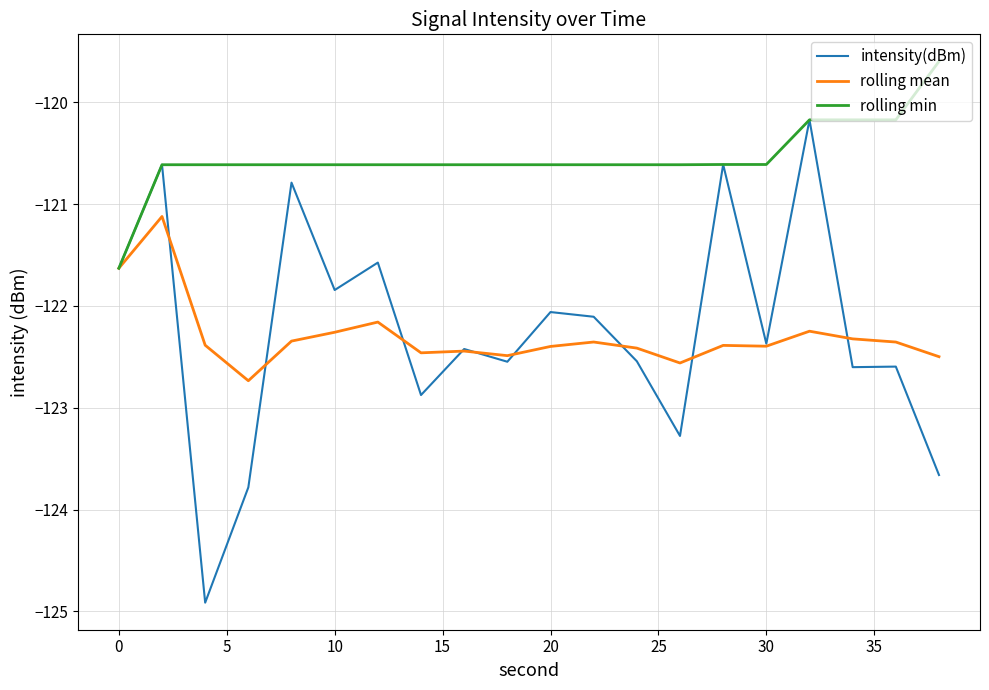

What is the maximum value shown in the chart?

-119.6